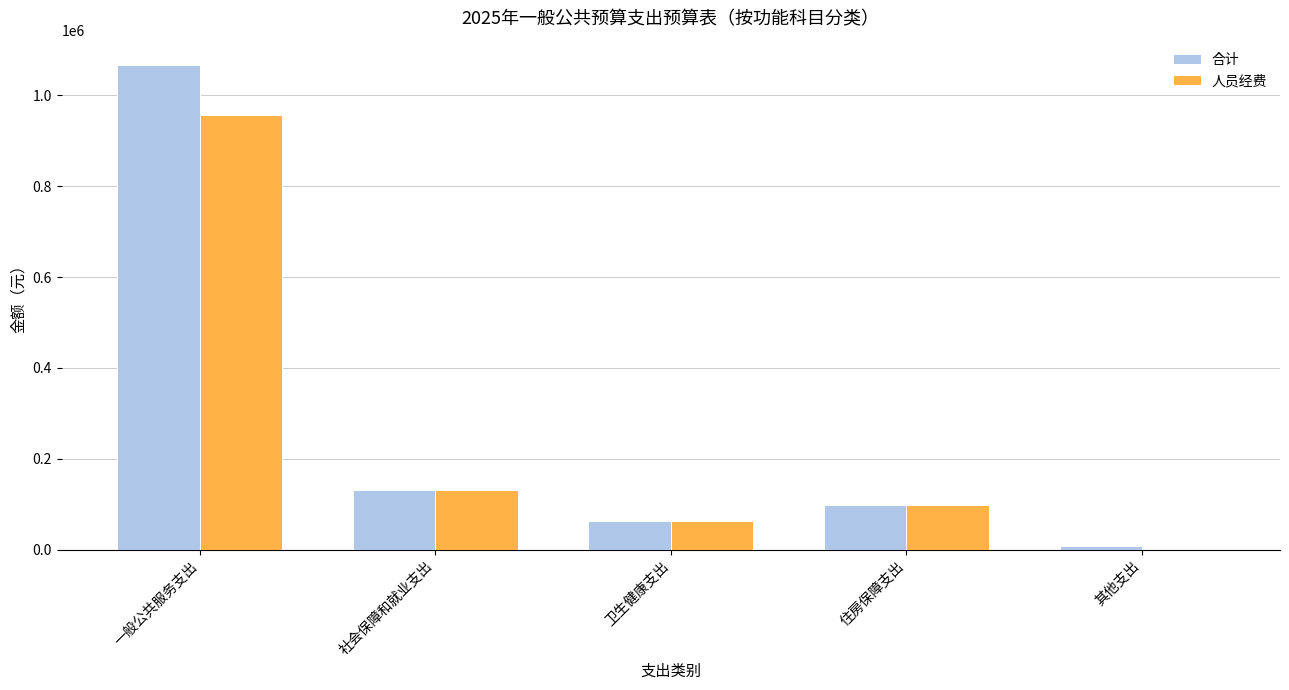

Reading right to left, transcribe all the data shown in this chart.

合计: 8157.7	98276.4	61836.8	131035.2	1067132.6
人员经费: 0.0	98276.4	61836.8	131035.2	957632.8